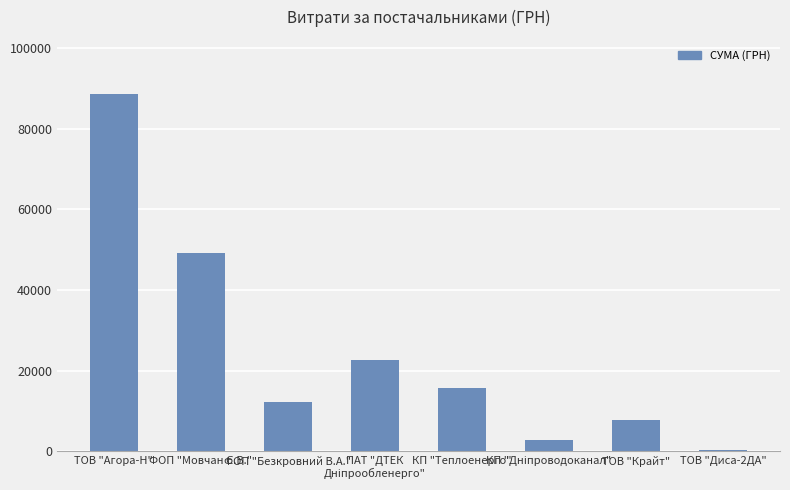

What is the average value?

24850.1